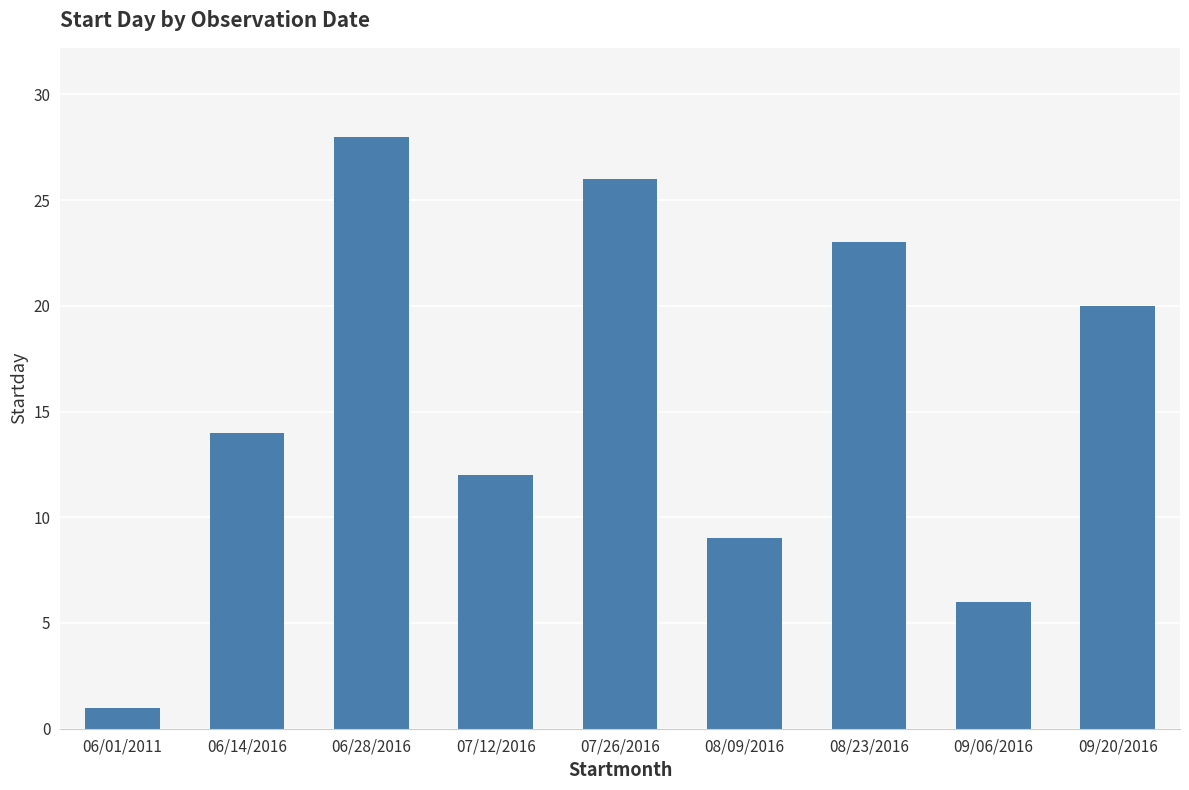

Count the values in the range 9 to 23.

5